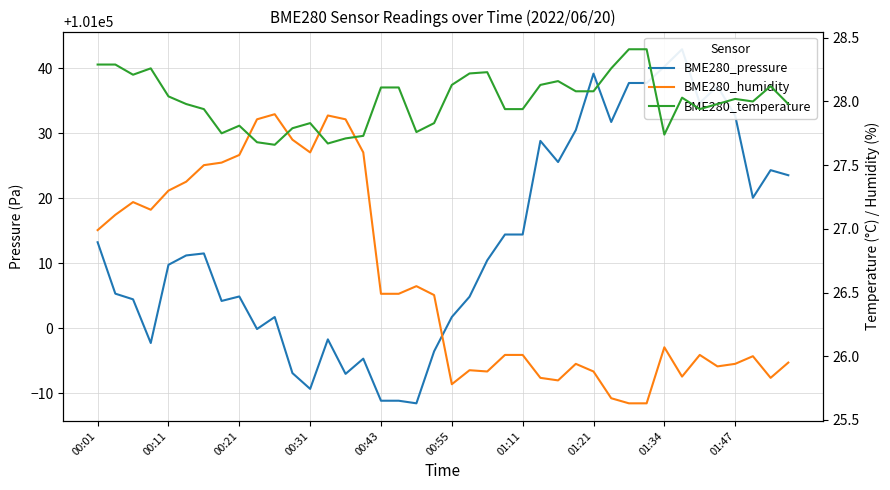

True or false: BME280_temperature has a value of 37.1 at 38.

False